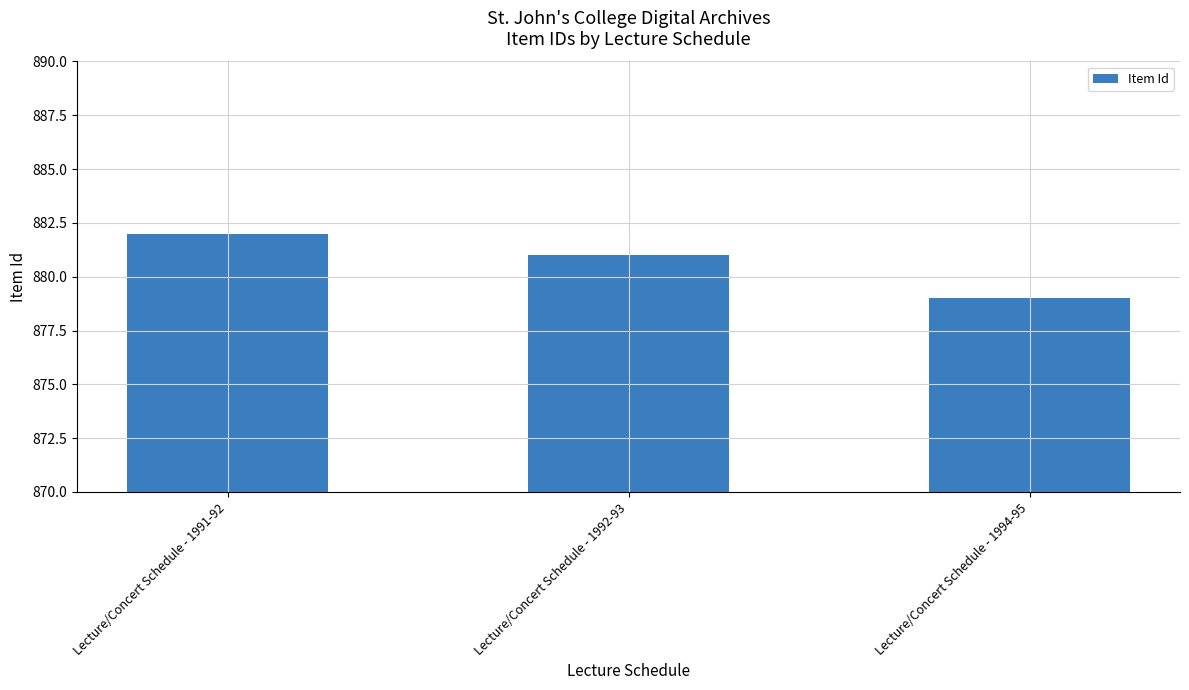

Rank the categories by value from highest to lowest.

Lecture/Concert Schedule - 1991-92, Lecture/Concert Schedule - 1992-93, Lecture/Concert Schedule - 1994-95